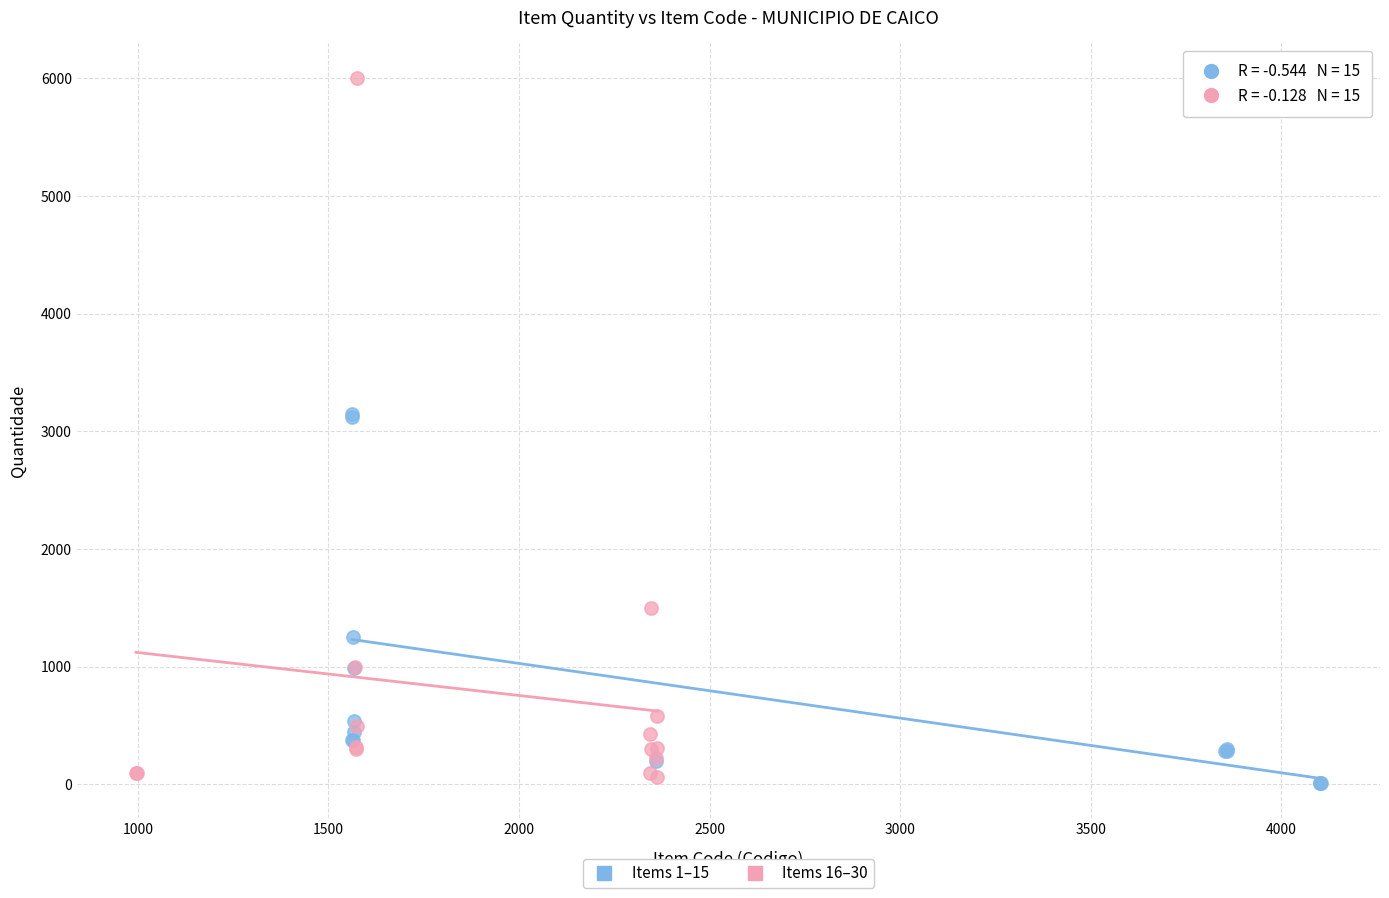

Which series contains the highest Y value?

Items 16–30